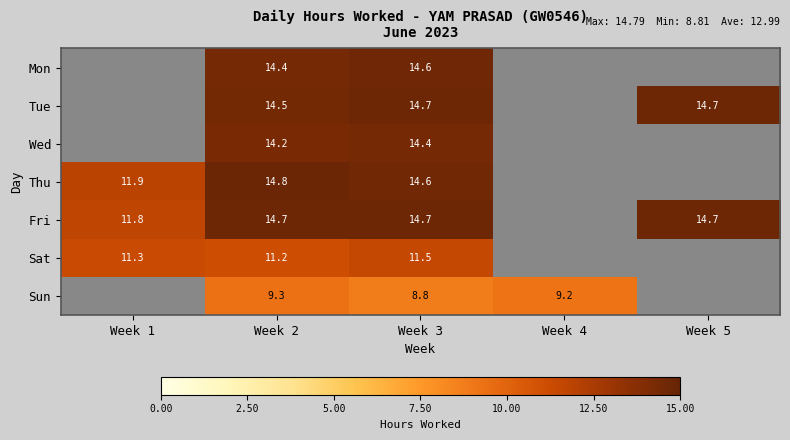

What is the total value across all series at Week 3?

93.3